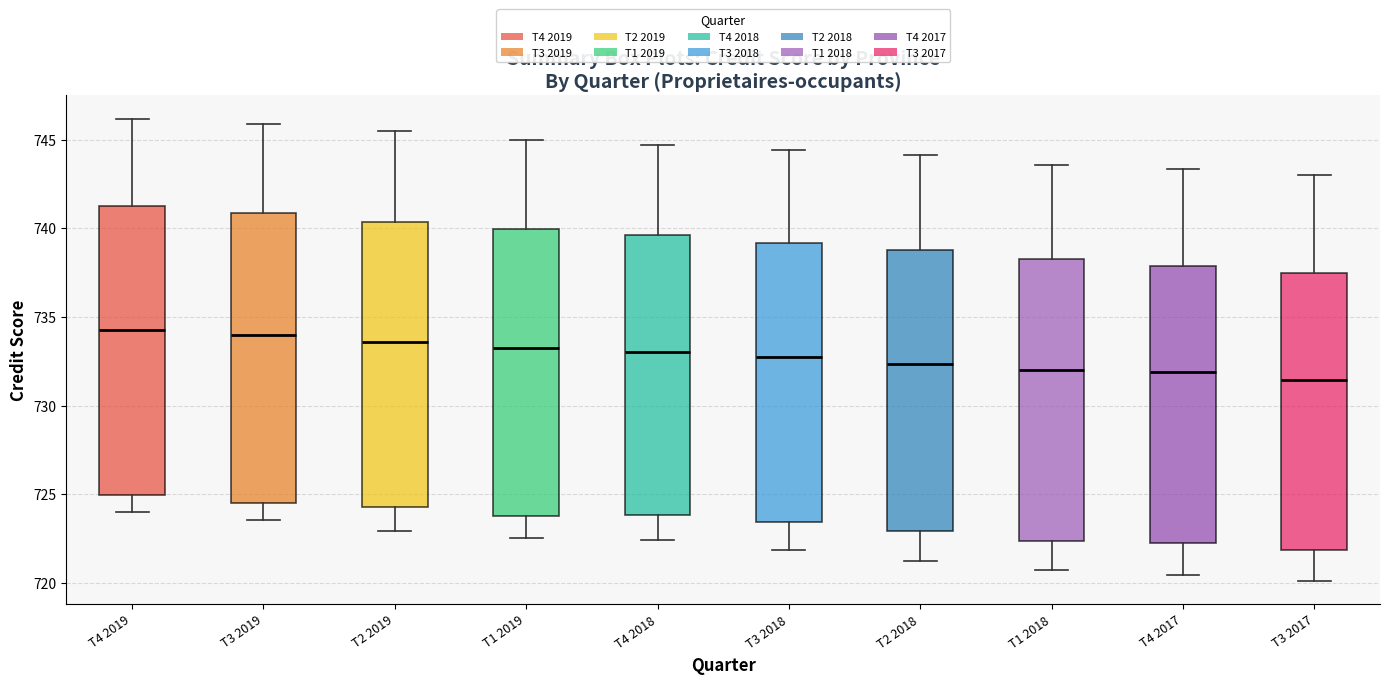

Where does the median line of the box for T4 2018 sit on the y-axis? The values are not printed on the chart, so give them approximately, as read against the axis.

733.0